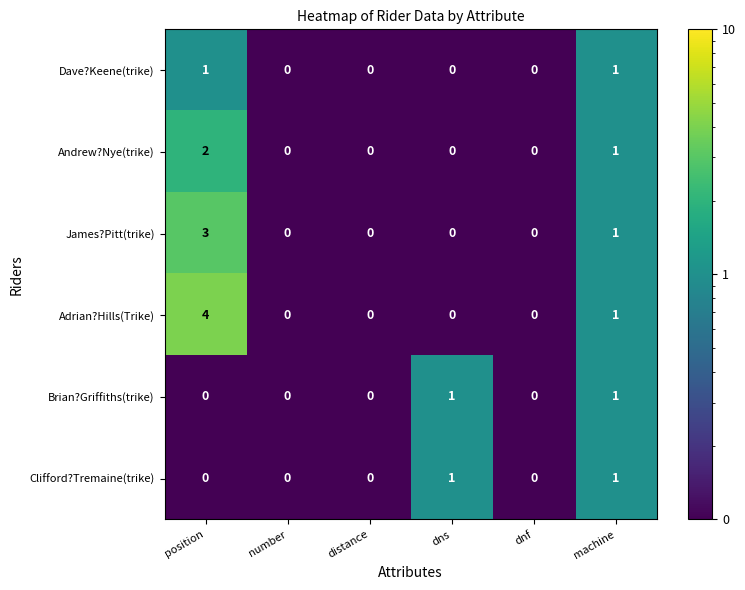

At which label is Andrew?Nye(trike) closest to 1?

machine